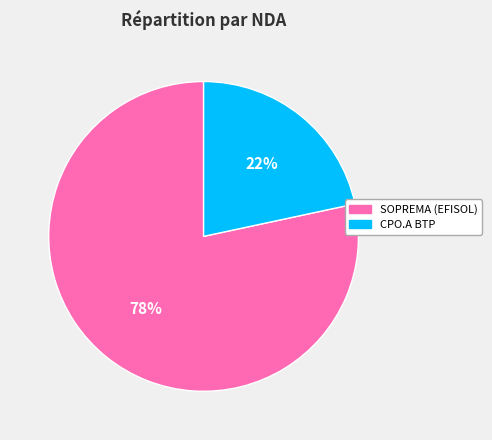

Rank the categories by value from lowest to highest.

CPO.A BTP, SOPREMA (EFISOL)